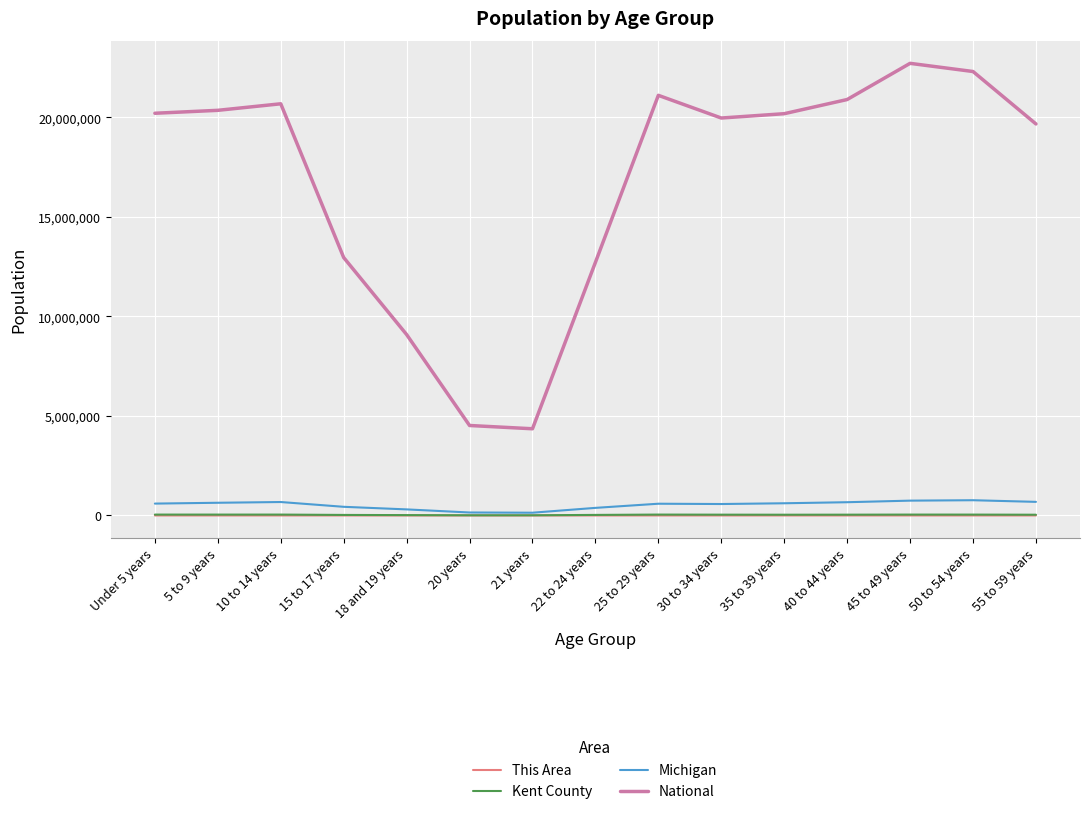

What is the highest value of the This Area series?

586